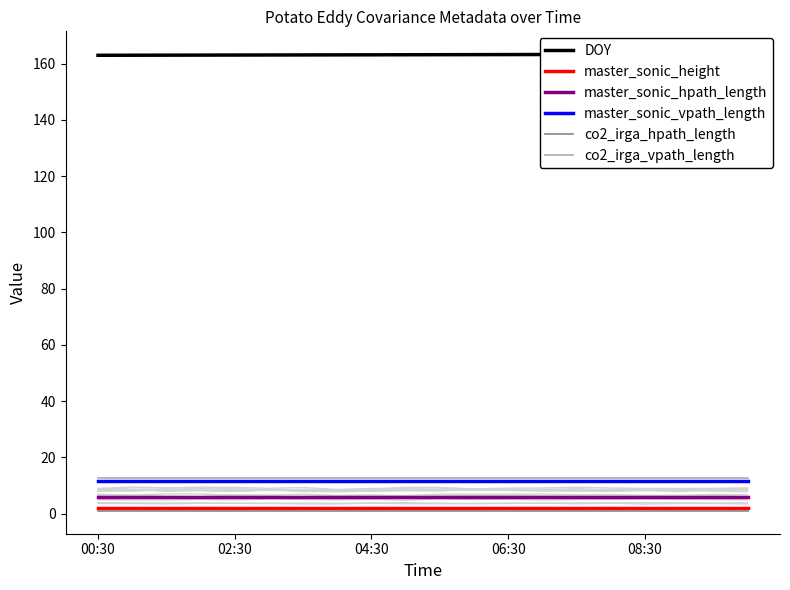

True or false: master_sonic_height and co2_irga_vpath_length cross at least once.

False